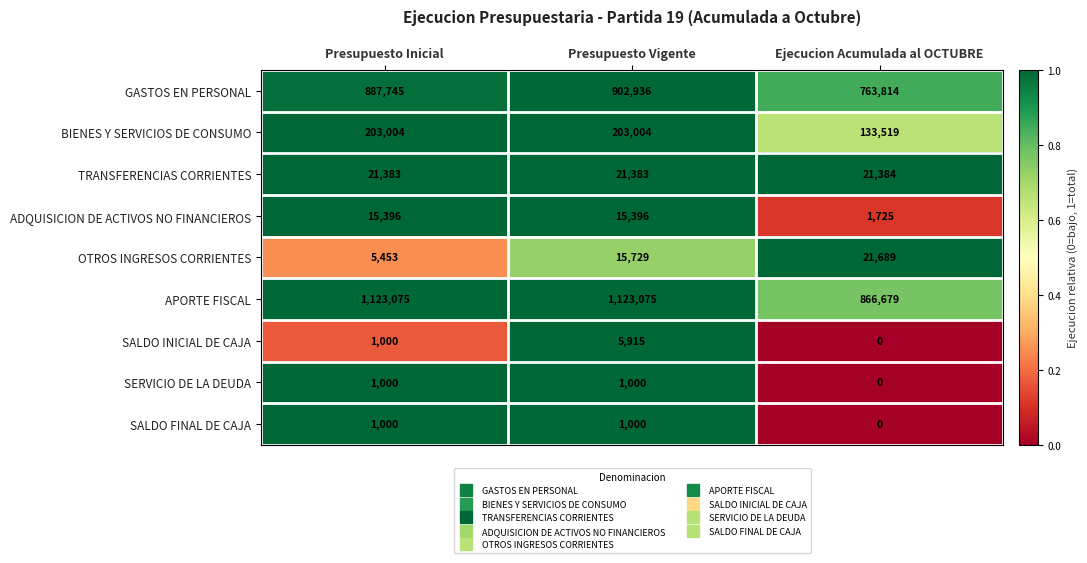

At how many categories does at least one series exceed 0?

3